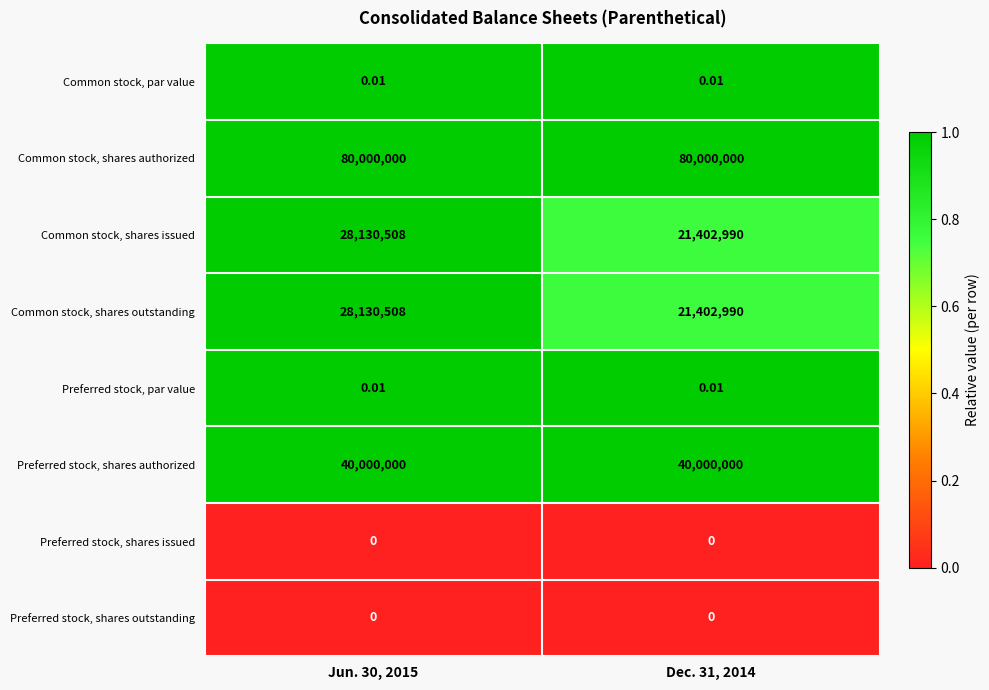

Which series has the largest total across all categories?

Common stock, shares authorized